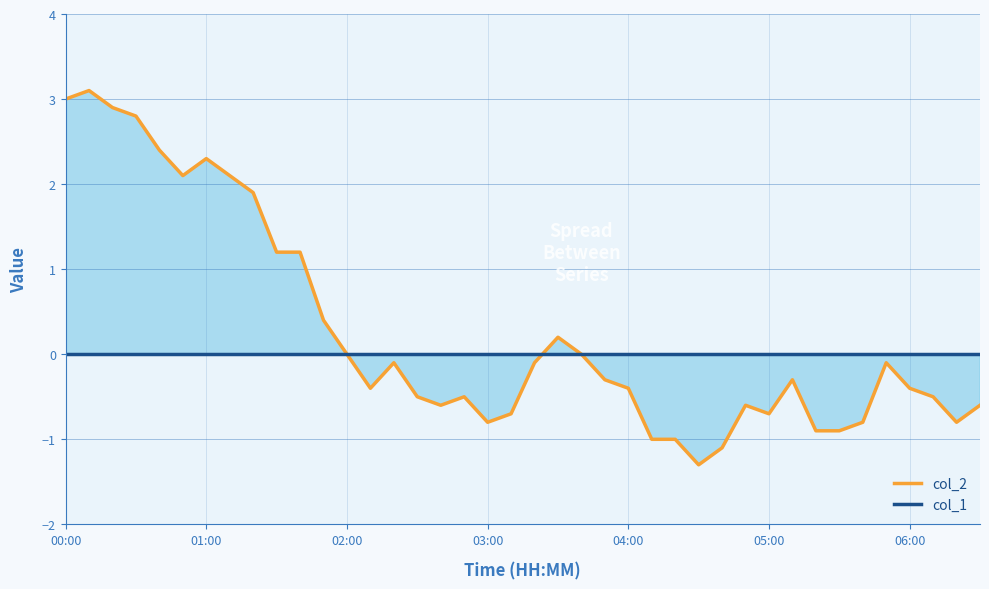

True or false: col_2 and col_1 cross at least once.

True